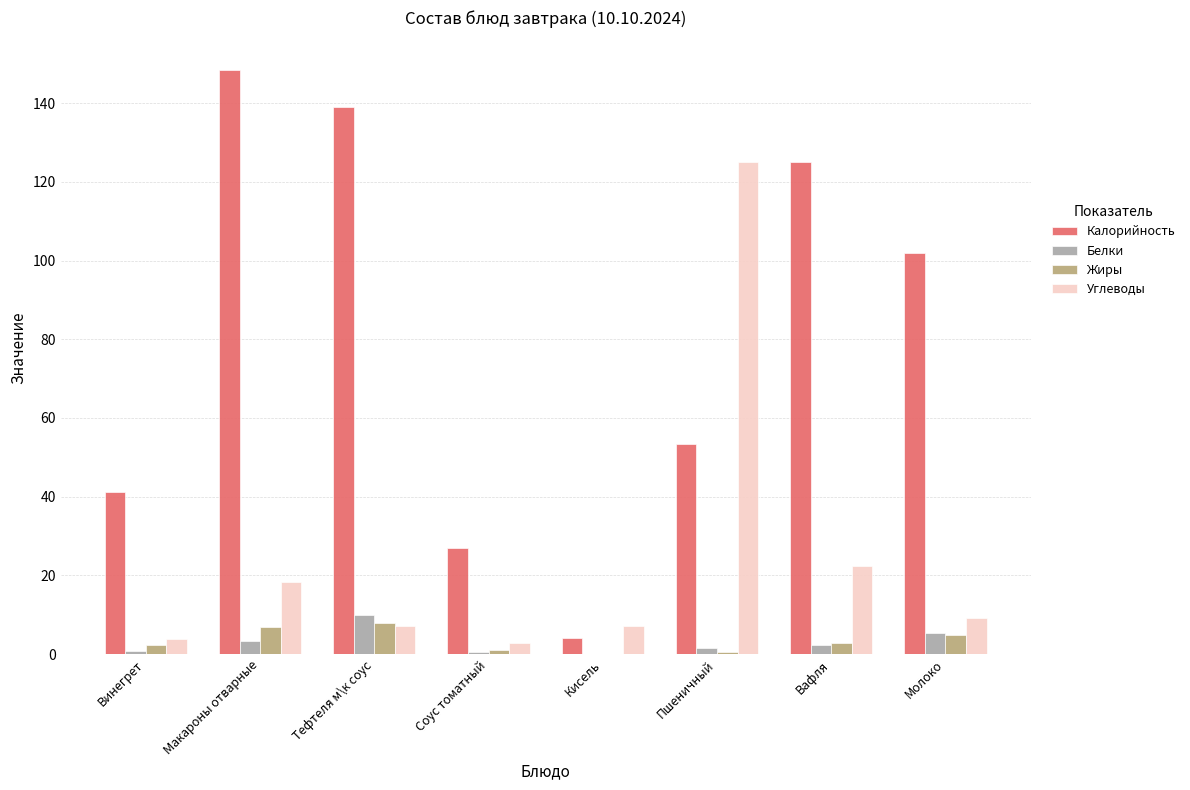

Is the value of Калорийность at Соус томатный greater than the value of Жиры at Молоко?

Yes